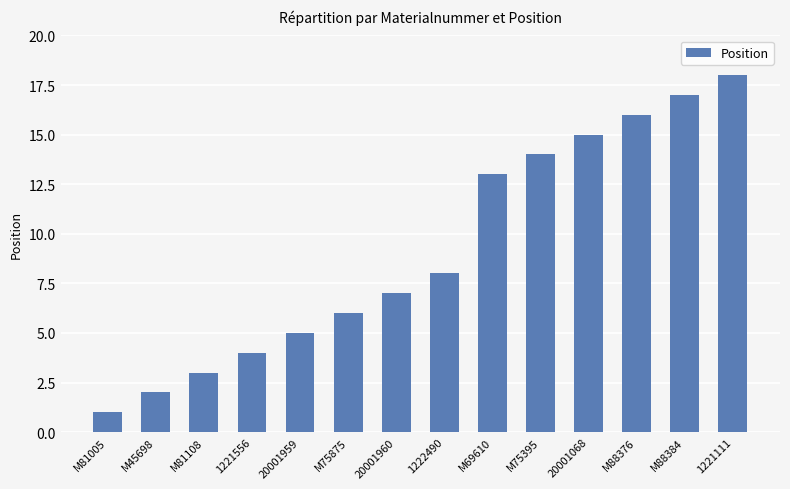

Where is the data nearest to the value 9?

1222490